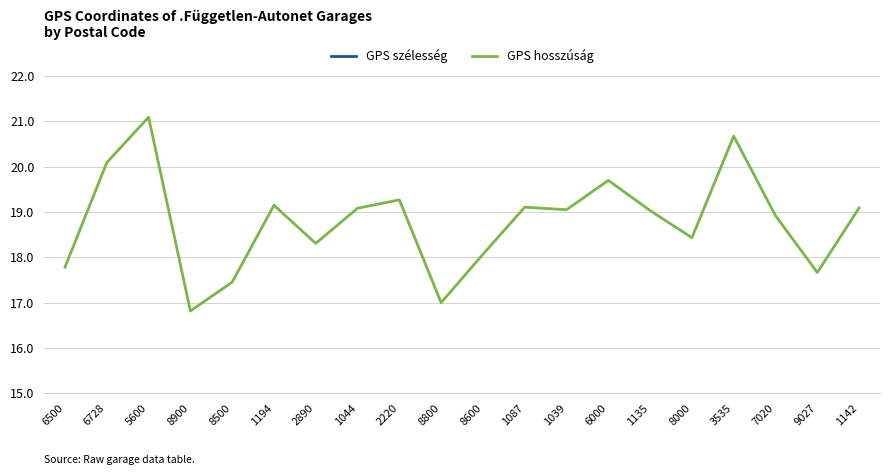

What is the value of the GPS hosszúság point at the 16th from the left?

18.4